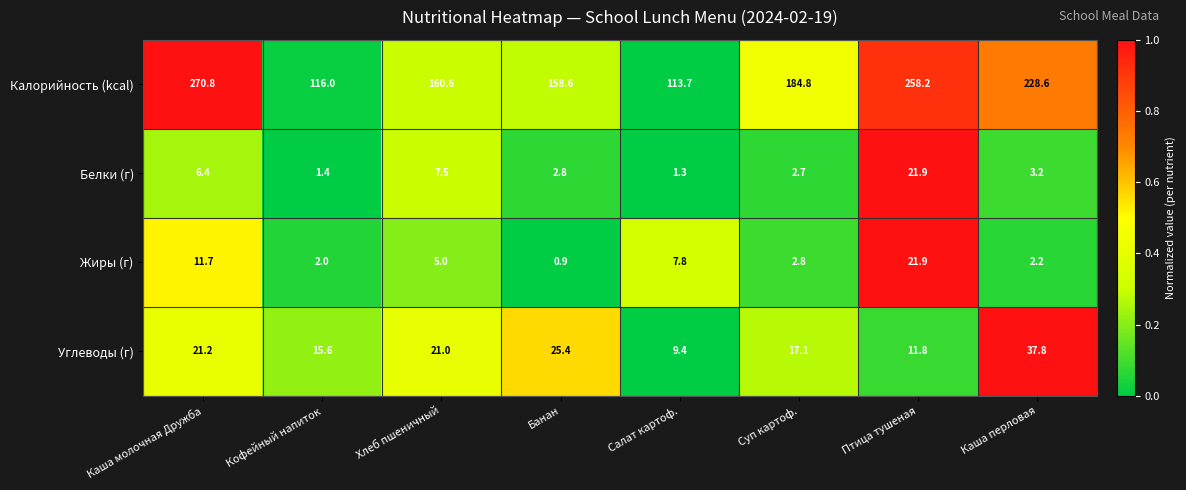

Which series has the largest total across all categories?

Калорийность (kcal)